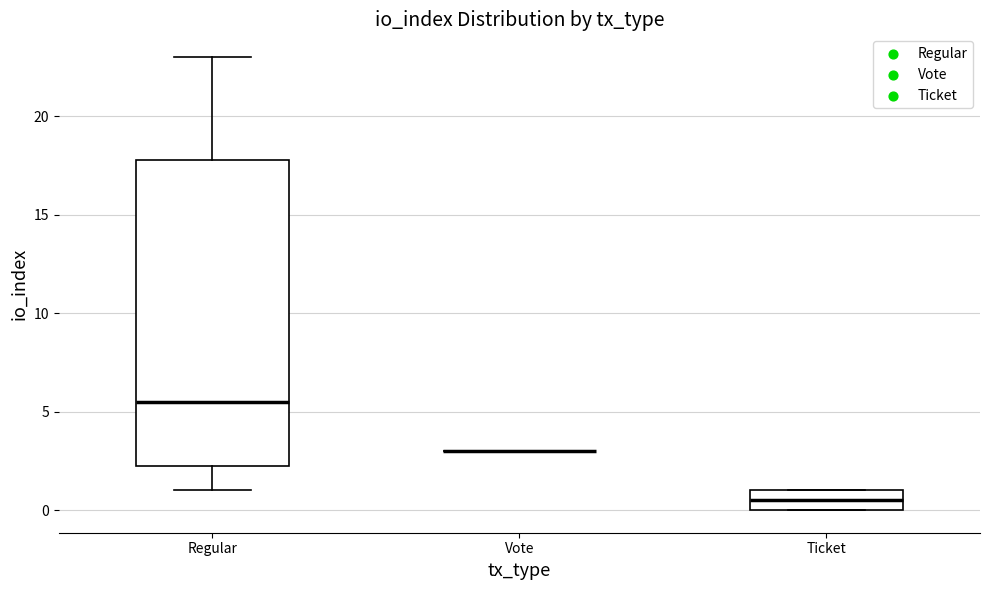

Where is the upper edge of the box for Ticket on the y-axis? The values are not printed on the chart, so give them approximately, as read against the axis.

1.0